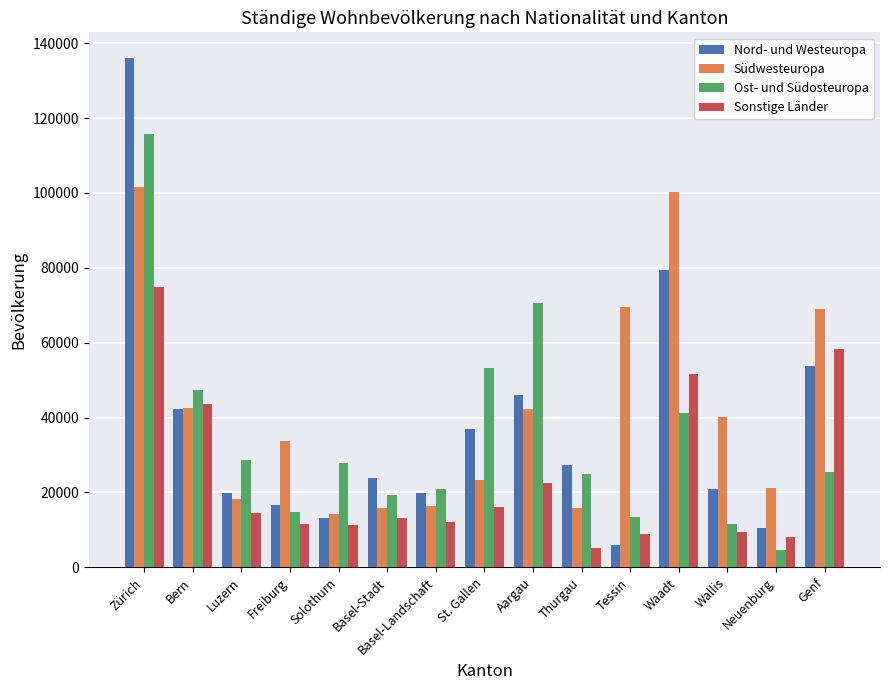

Where is Sonstige Länder nearest to the value 40044?

Bern